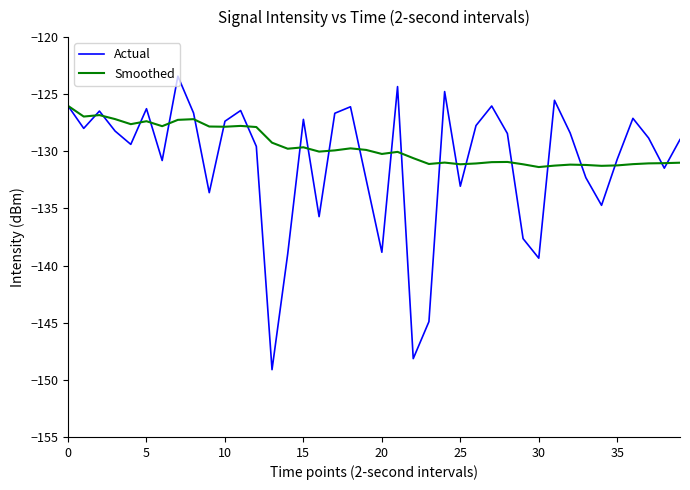

Rank the series by their average value, from lowest to highest.

Actual, Smoothed